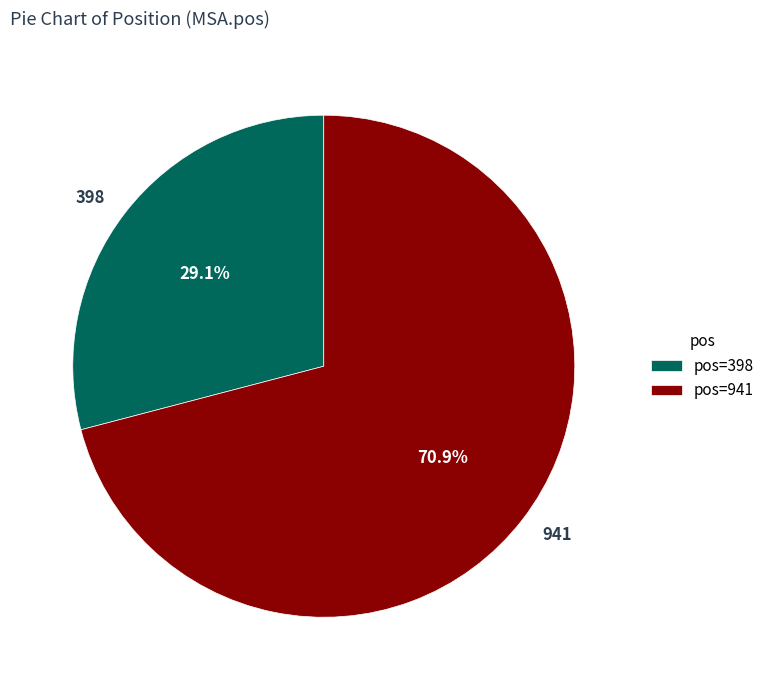

To the nearest percent, what portion does 941 represent?

71%